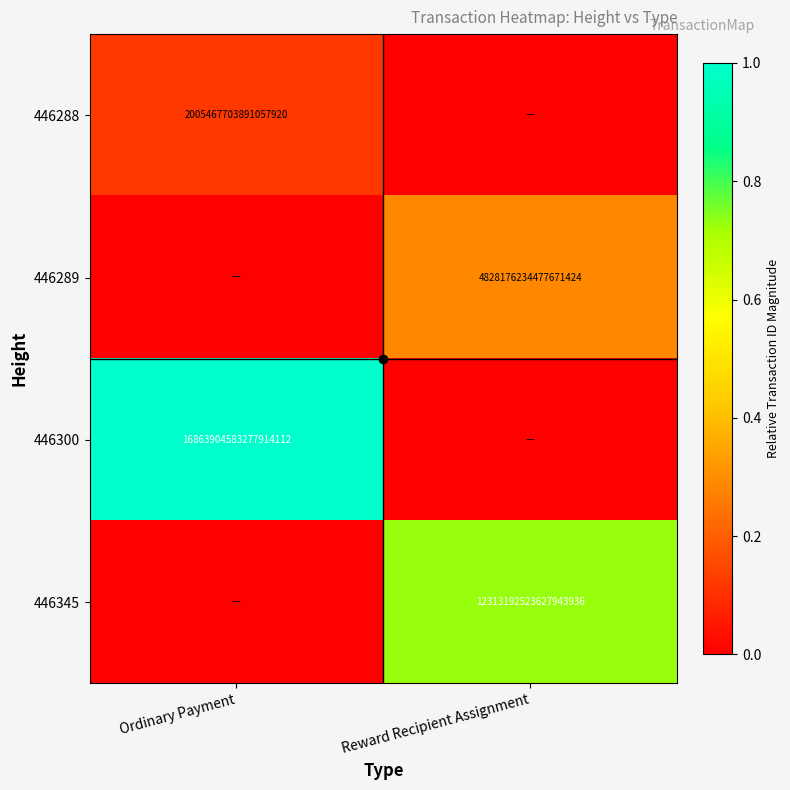

What is the spread (max minus min) of values at Reward Recipient Assignment?

0.7